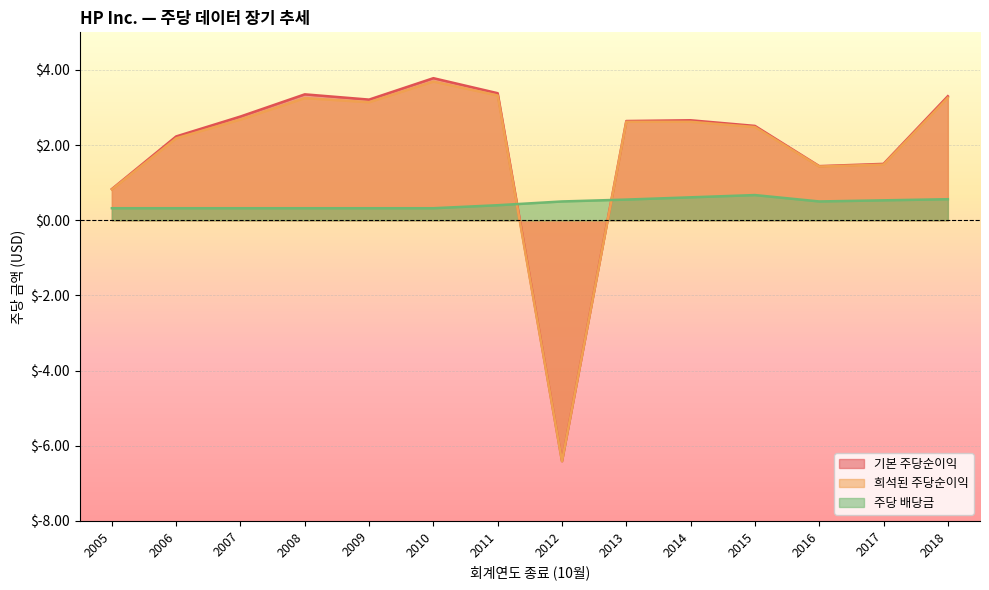

How many data points in 기본 주당순이익 are above 2?

10